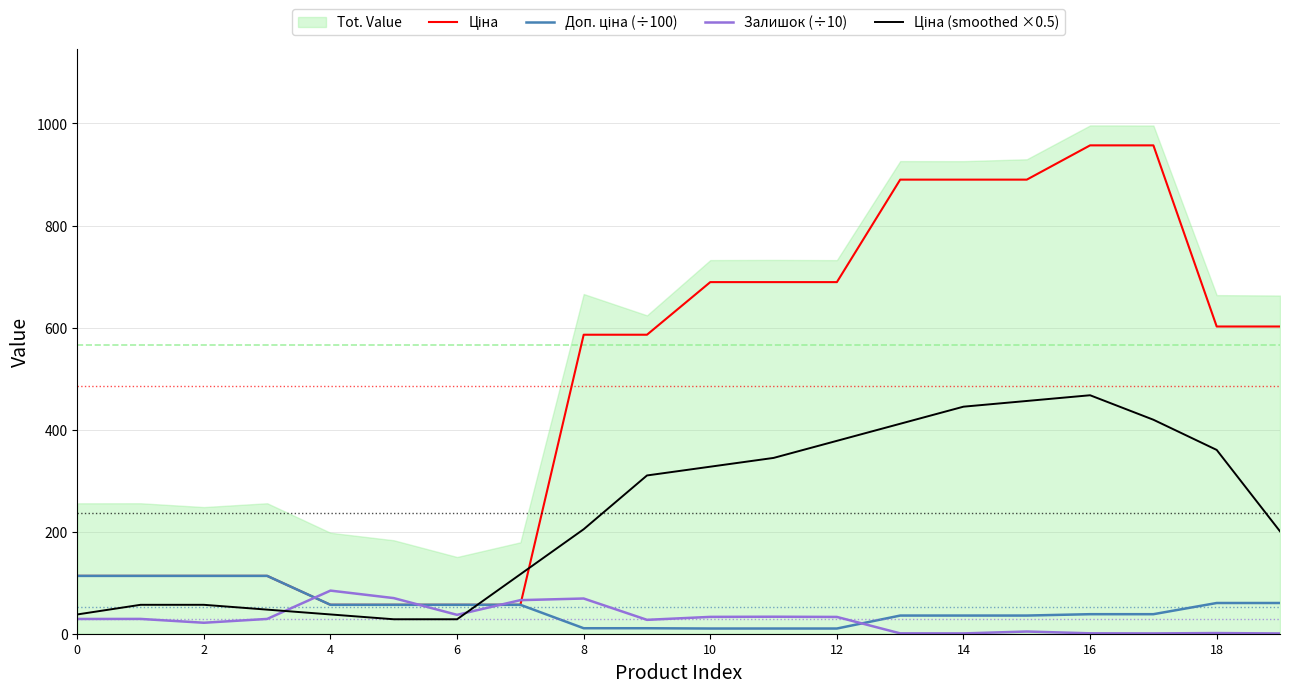

Does the chart display data point markers on the line(s)?

No